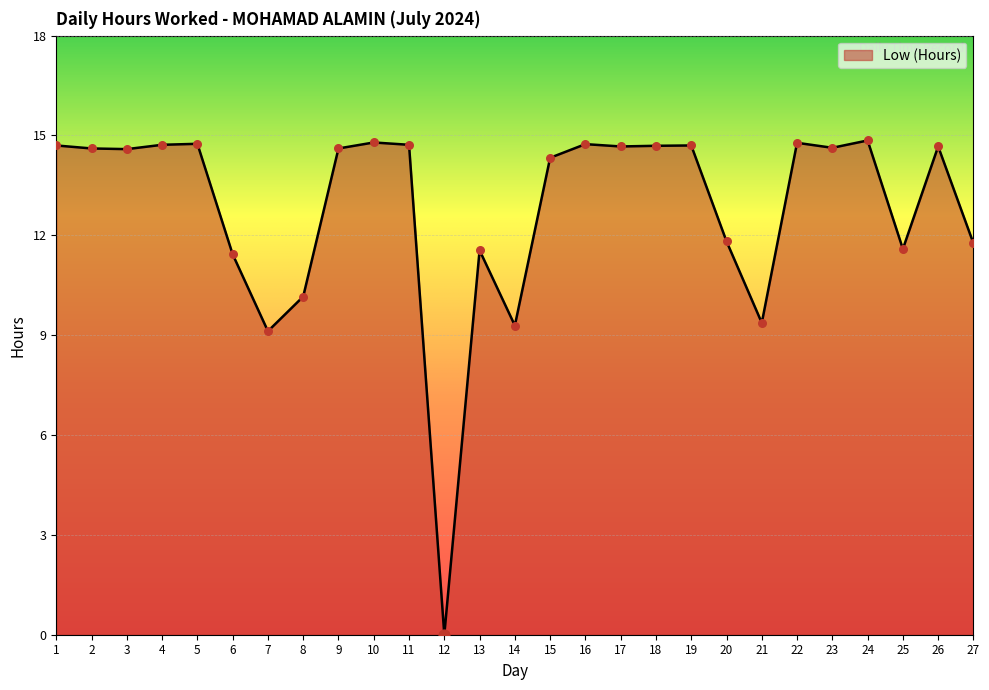

The value at 26 is 14.7. True or false?

True